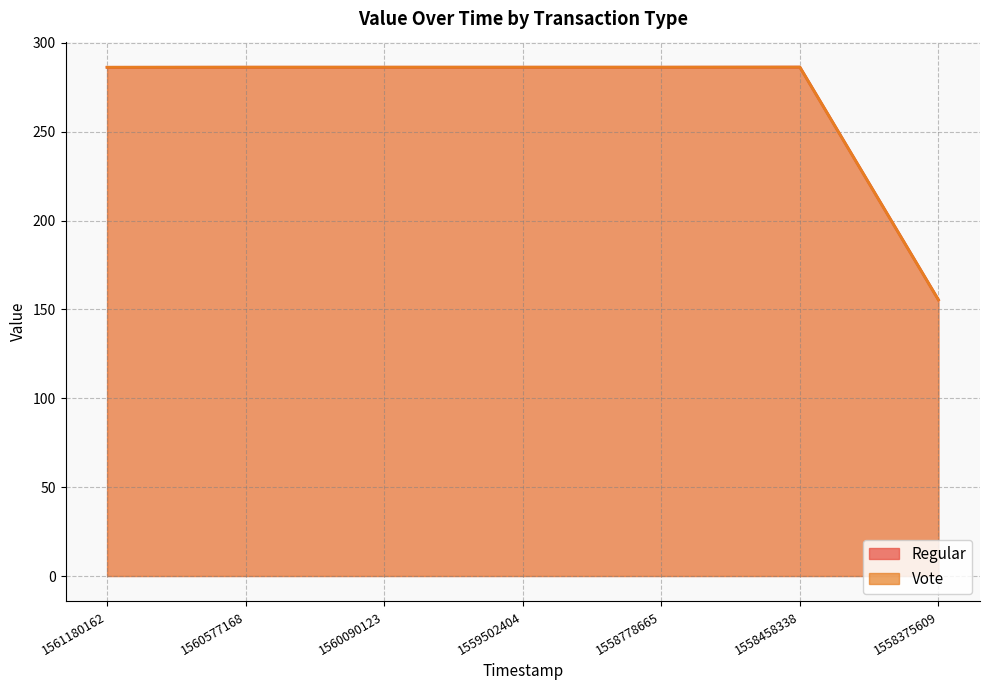

What is the average value of the Vote series?

267.6